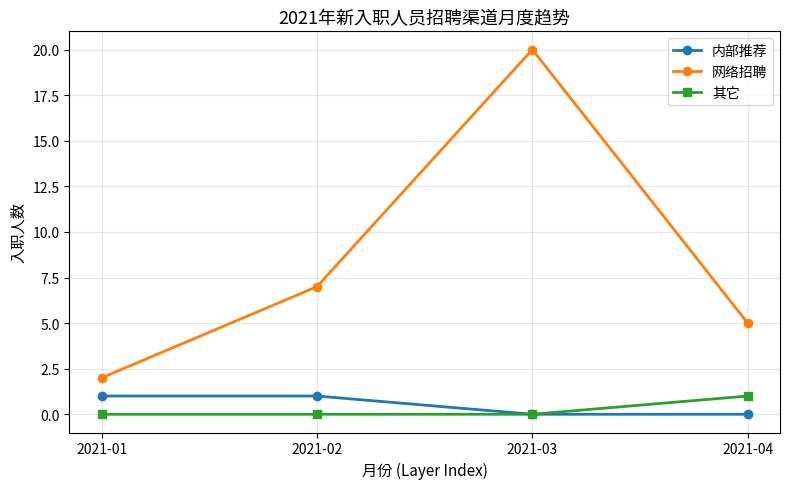

At how many categories does at least one series exceed 17?

1